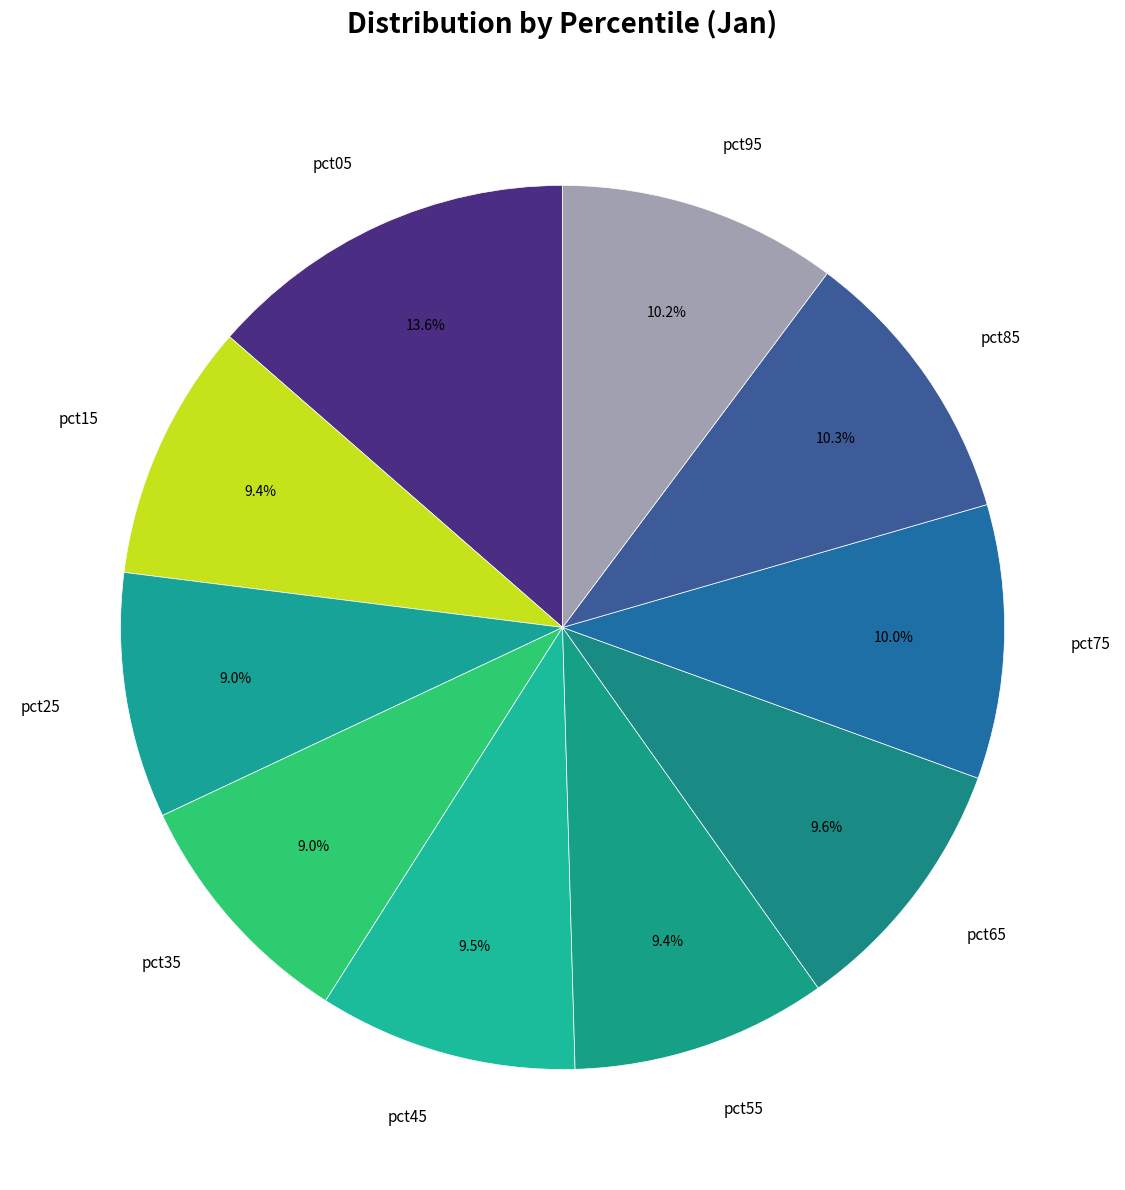

Do pct95 and pct15 together represent more than half of the pie?

No